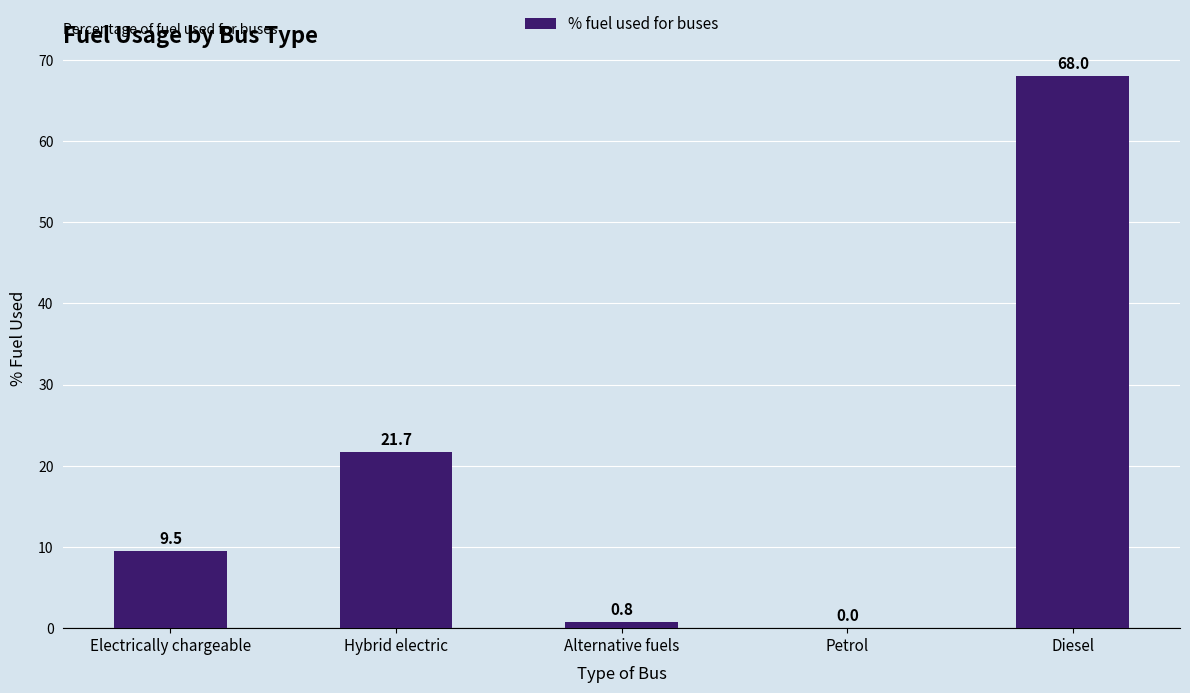

The chart shows a value of 10.6 at Hybrid electric. True or false?

False